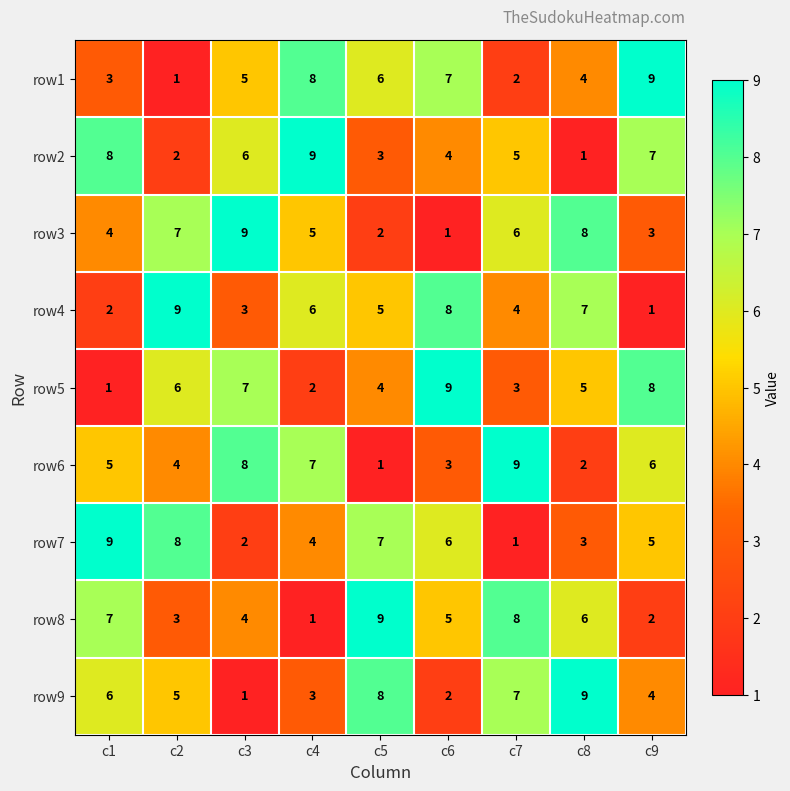

What is the difference between the row8 values at c4 and c6?

4